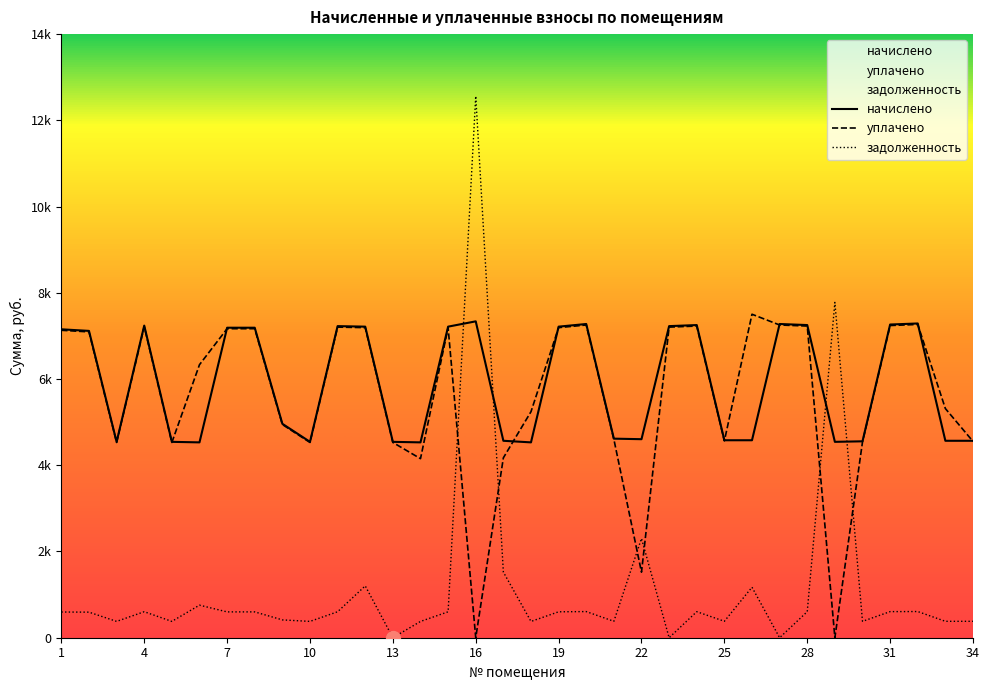

Where is the first local minimum for уплачено?

3